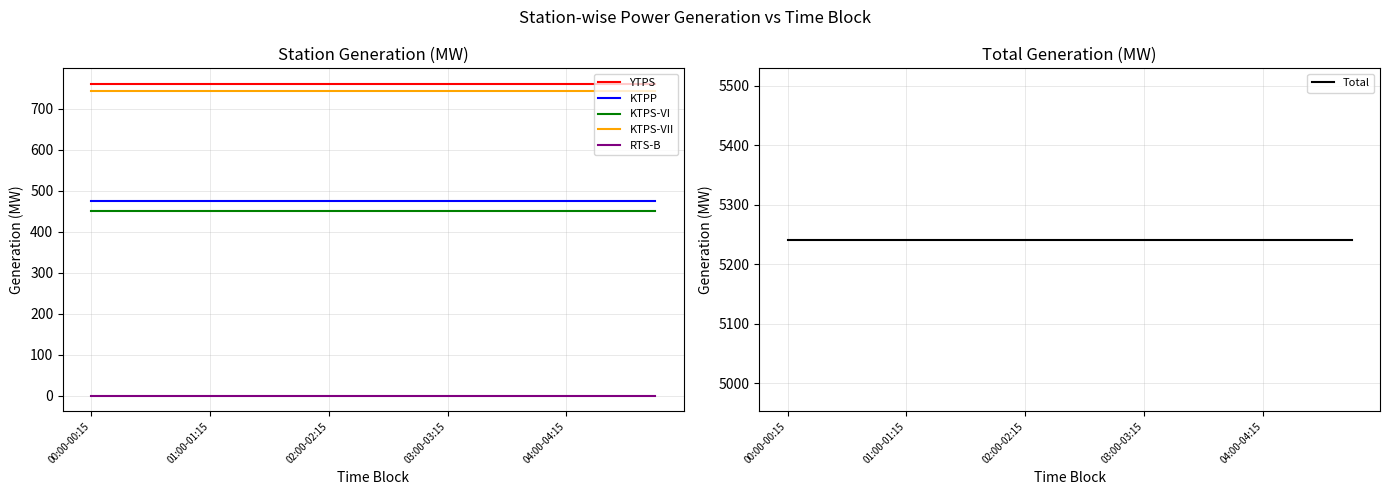

Which series has the largest total across all categories?

Total